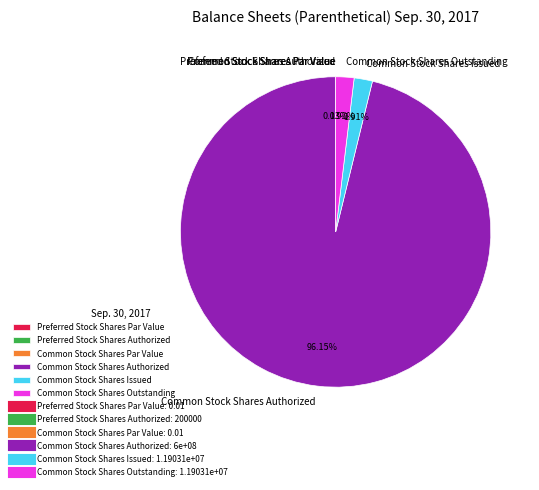

To the nearest percent, what is the average slice percentage?

17%